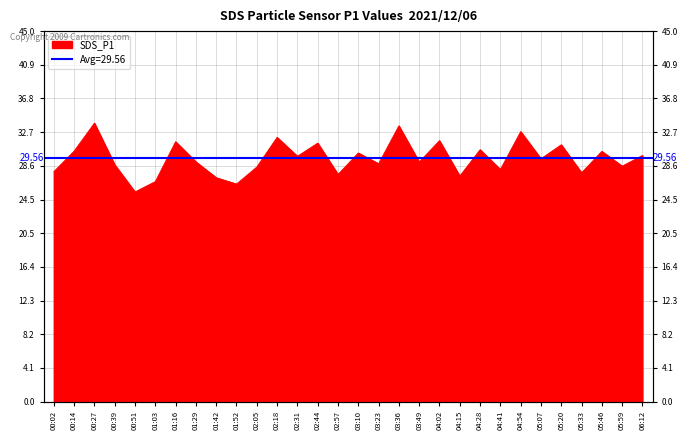

True or false: there are more than 1 points higher than both neighbors.

True